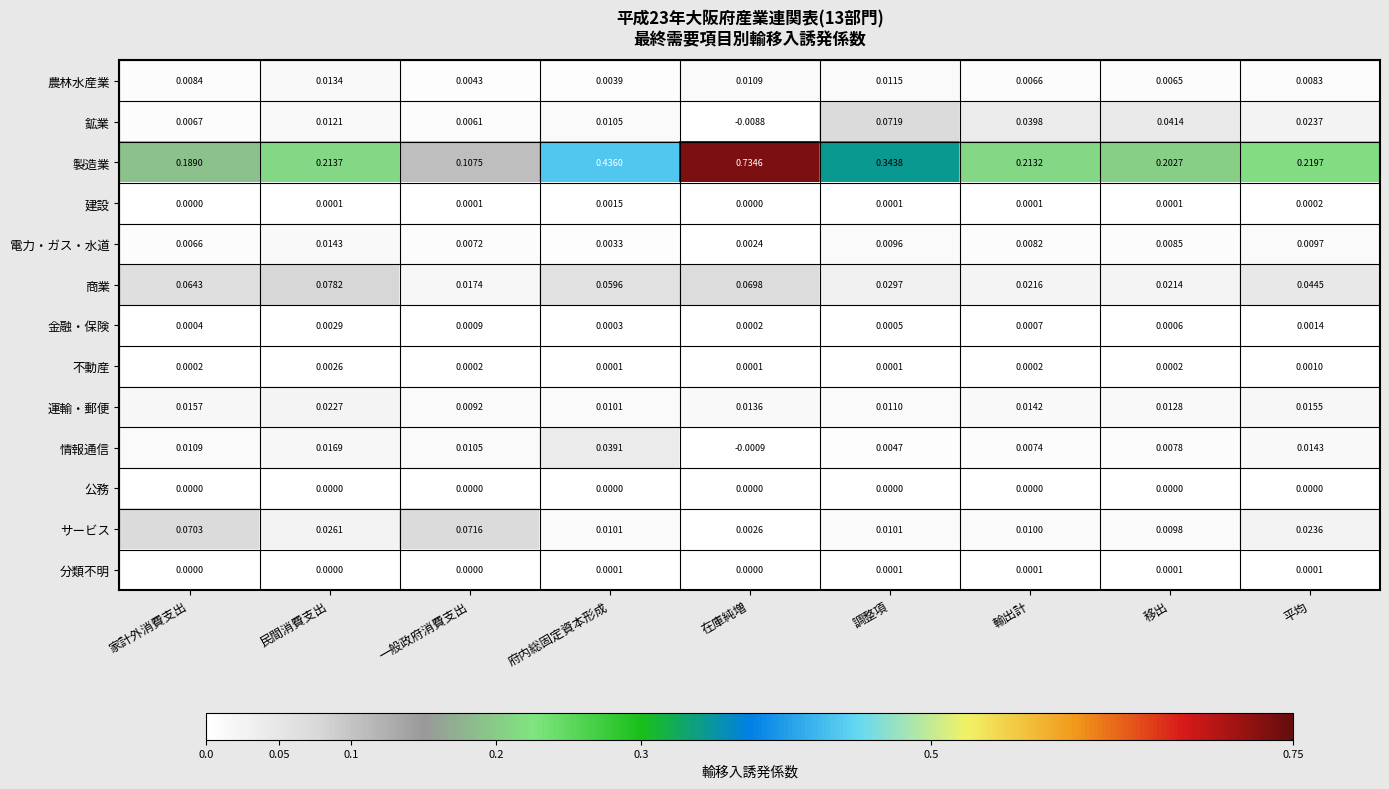

At which category does the chart reach its peak across all series?

在庫純増